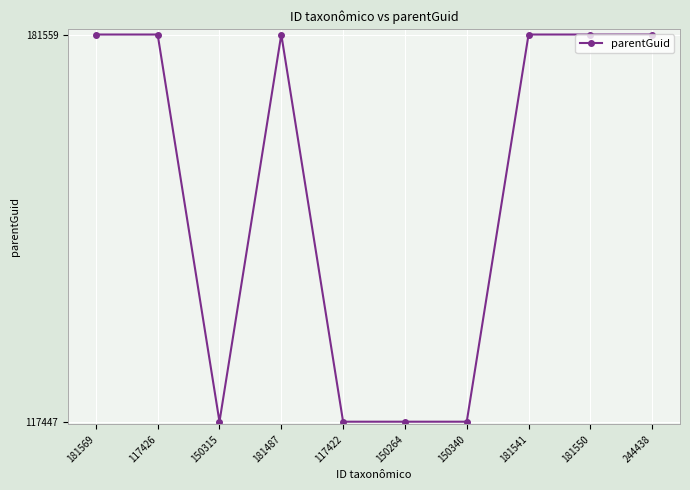

What is the ratio of the value at 150264 to the value at 181487?

0.6